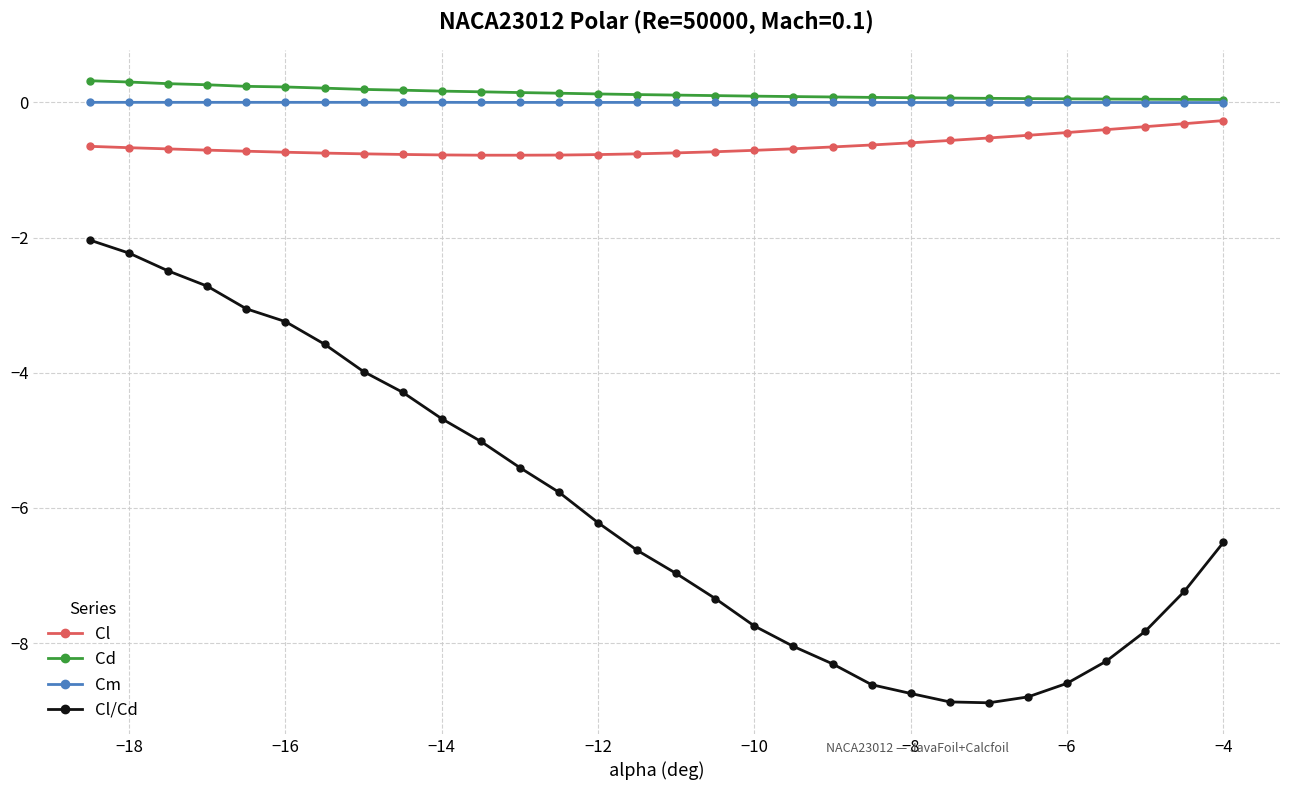

What is the greatest value displayed?

0.3